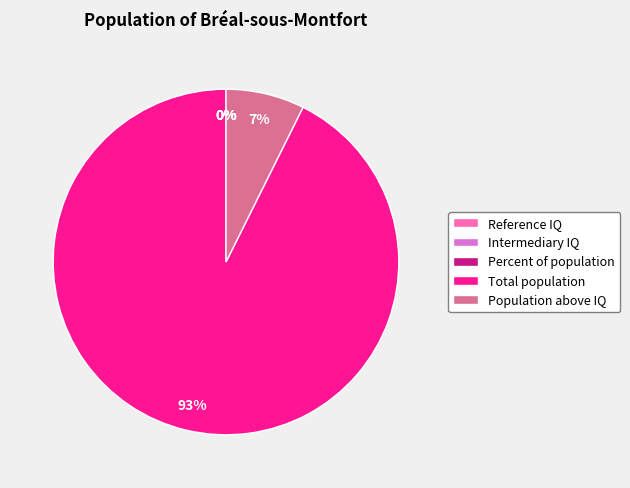

Do Population above IQ and Percent of population together represent more than half of the pie?

No